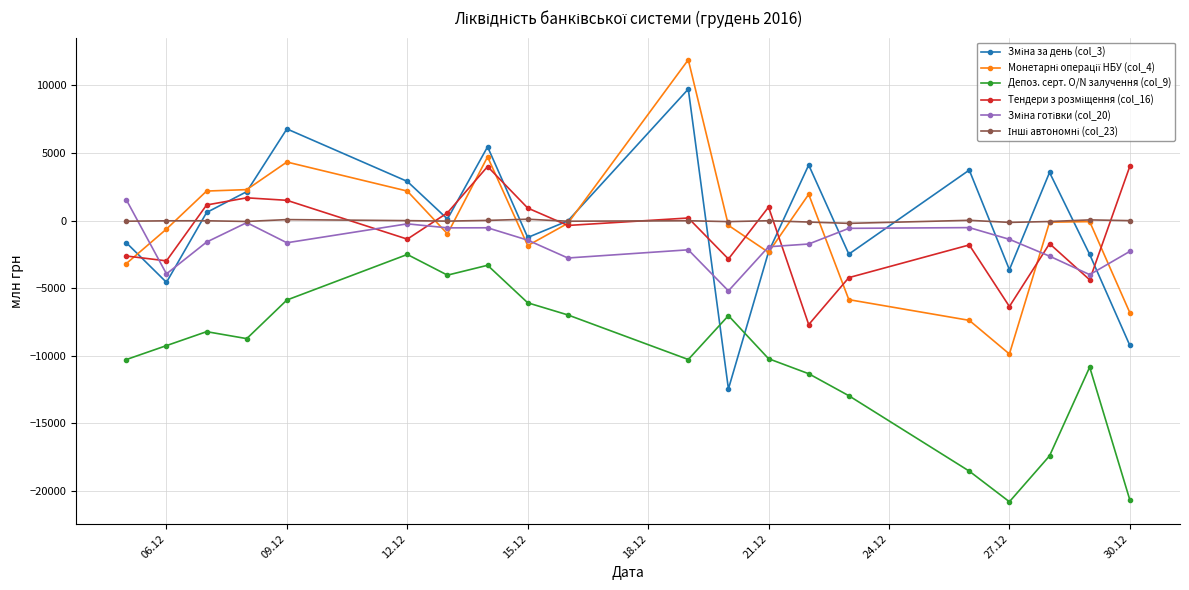

What is the maximum value shown in the chart?

11896.3